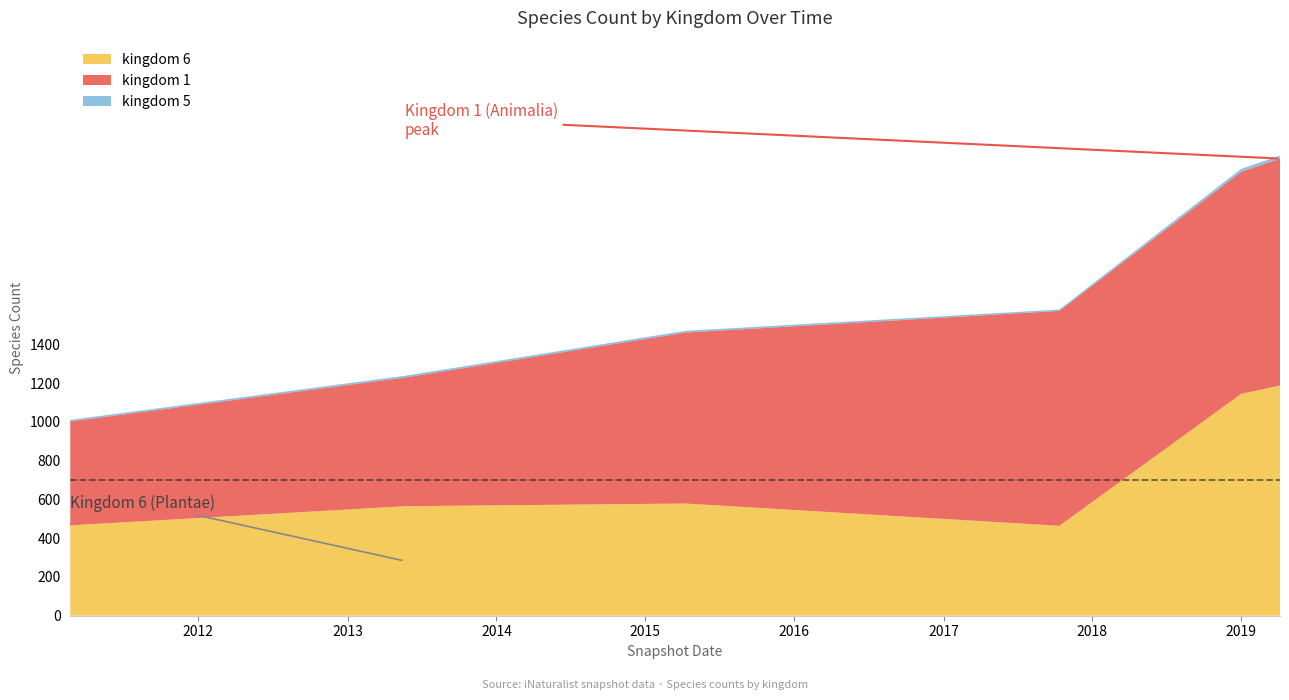

Where is kingdom_1 nearest to the value 771?

2013-05-21